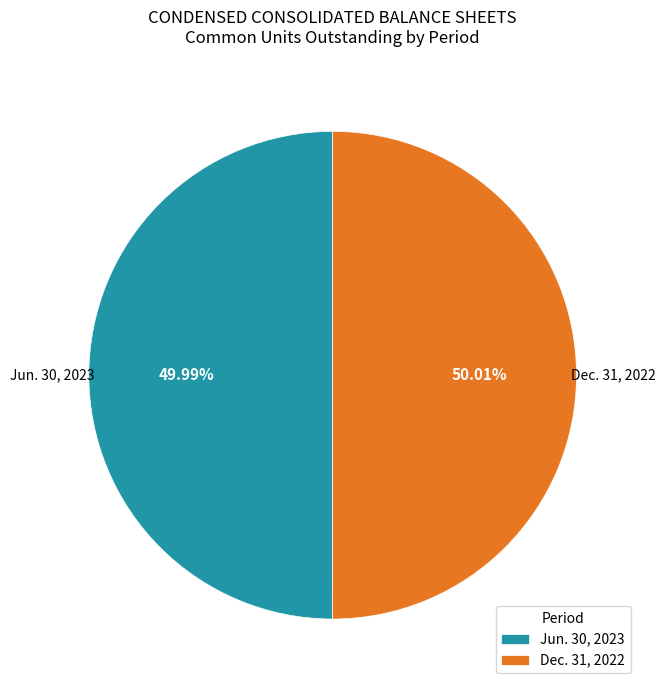

Does any single category account for the majority?

Yes